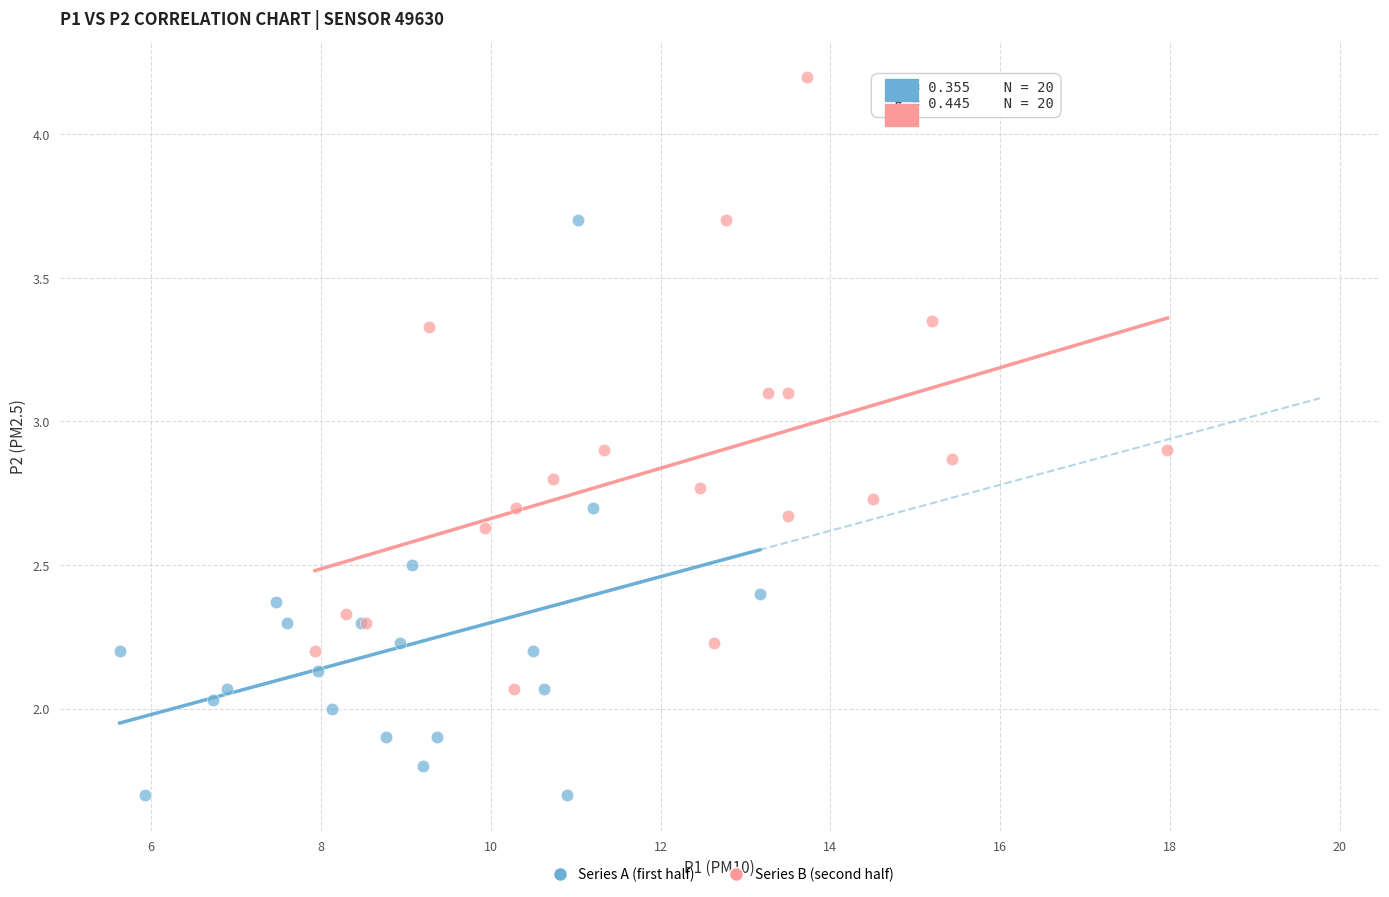

Which series reaches the minimum Y coordinate?

Series A (first half)